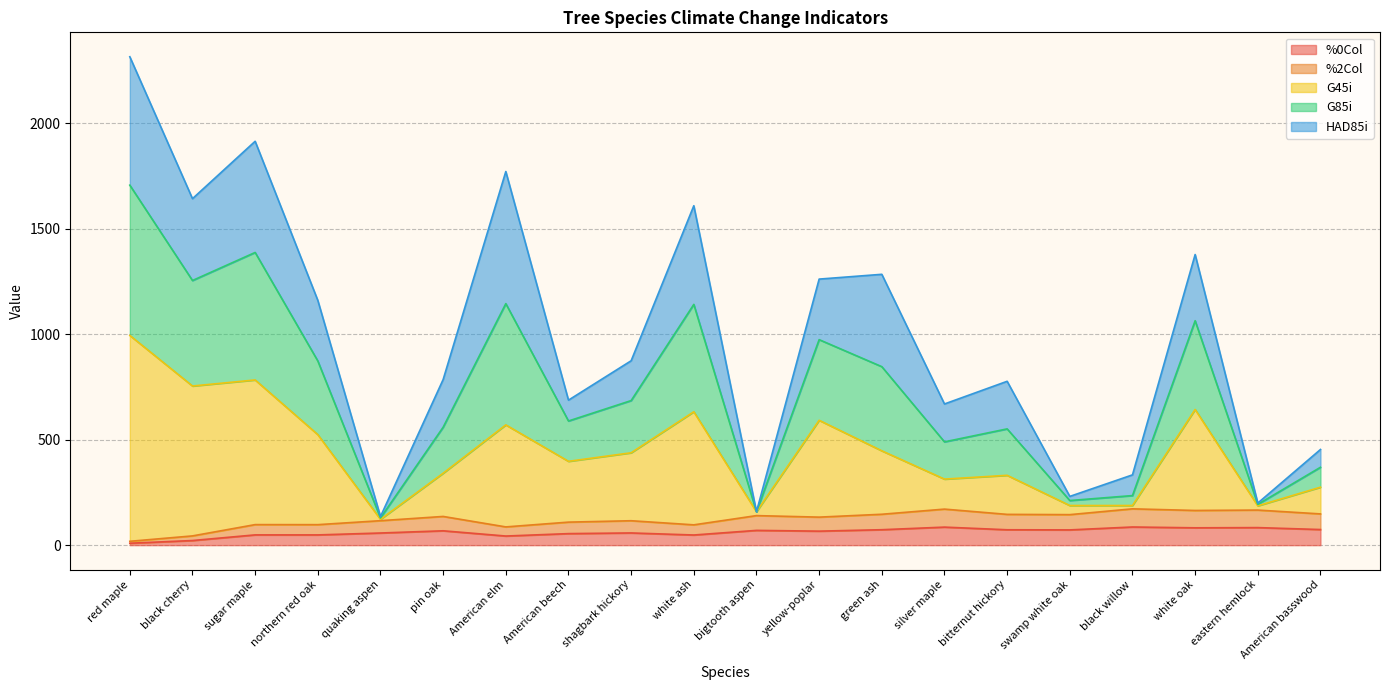

How many lines are shown in the chart?

5